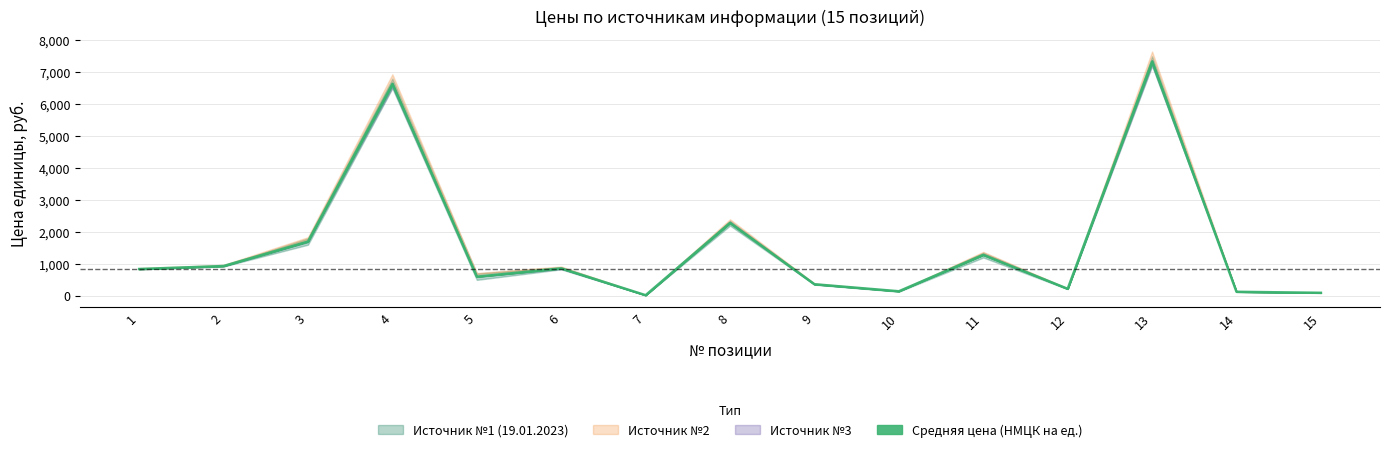

In Средняя цена (НМЦК на ед.), how many points are higher than both neighbors (excluding endpoints)?

5